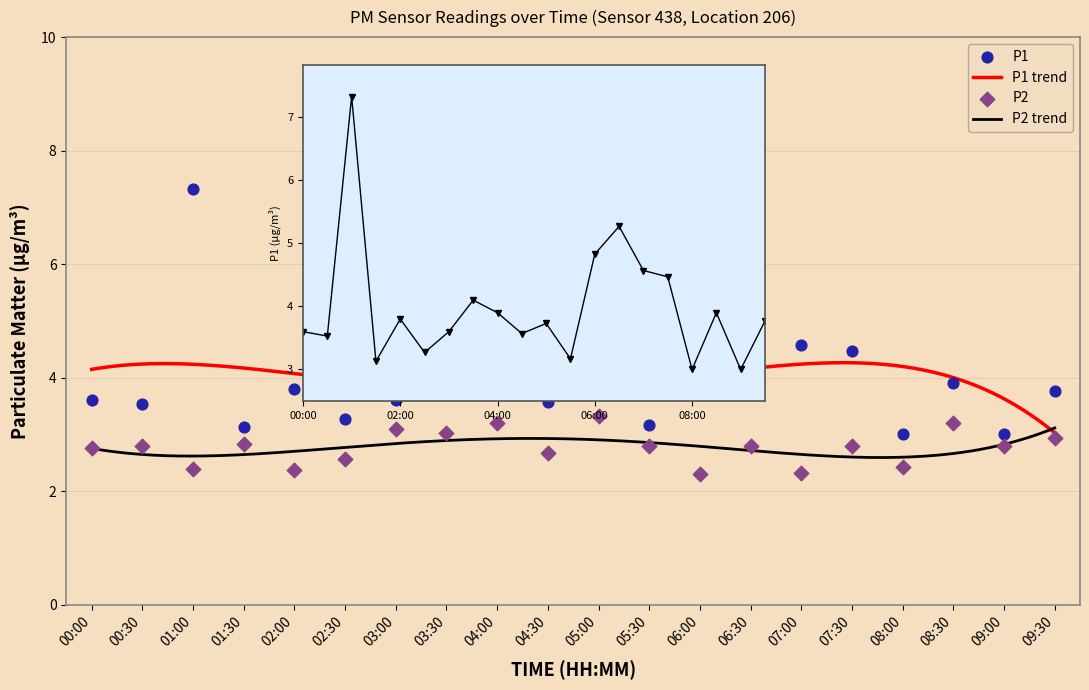

Which series contains the highest Y value?

P1